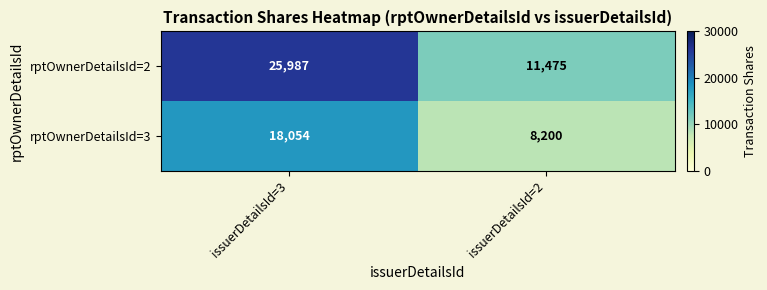

What is the approximate value of rptOwnerDetailsId=3 at issuerDetailsId=2?

8200